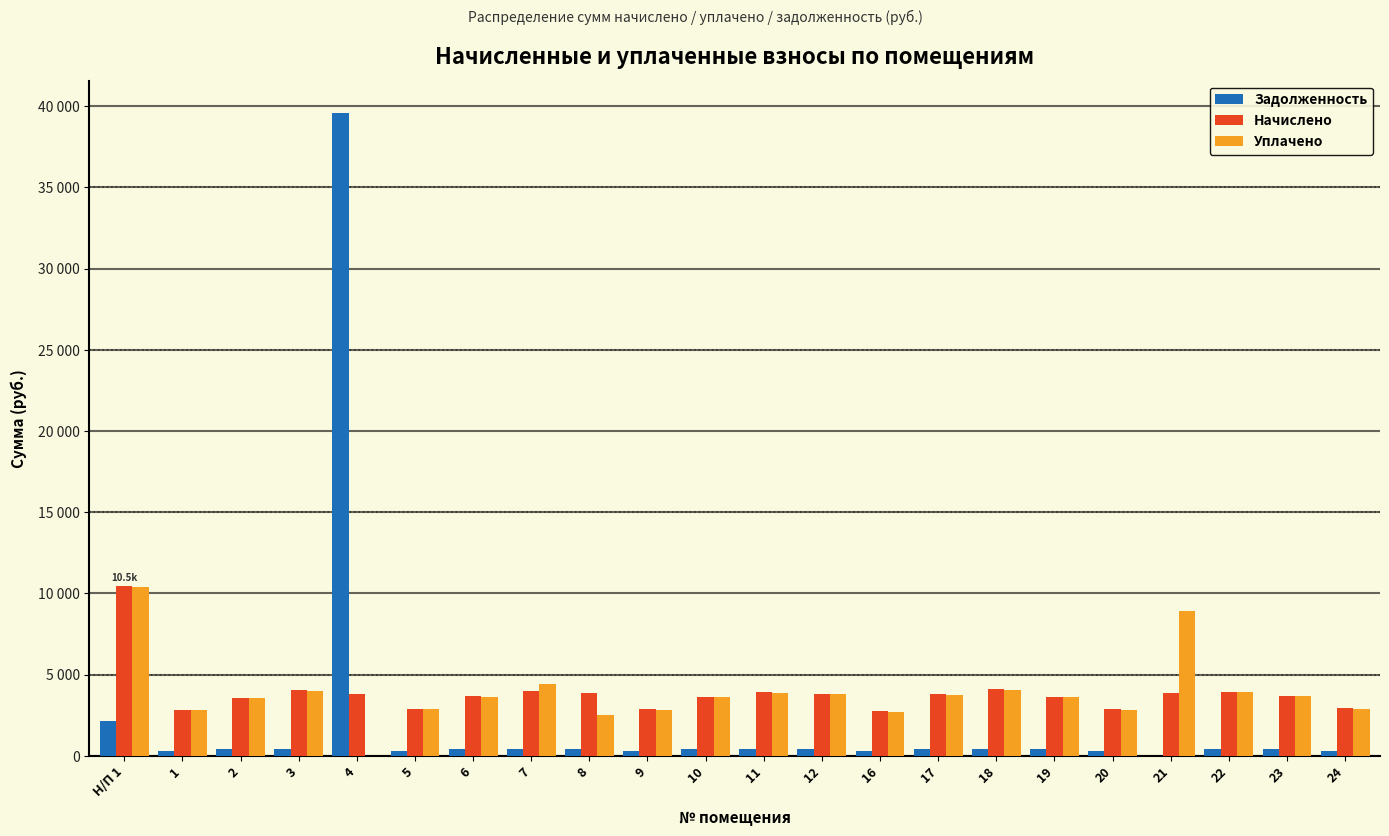

What are all the series names shown in the legend?

Задолженность, Начислено, Уплачено